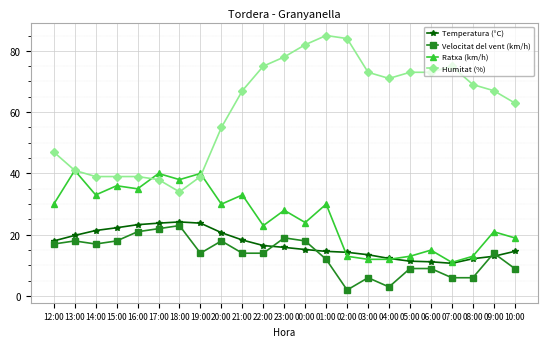

What is the maximum value for Temperatura (°C)?

24.2